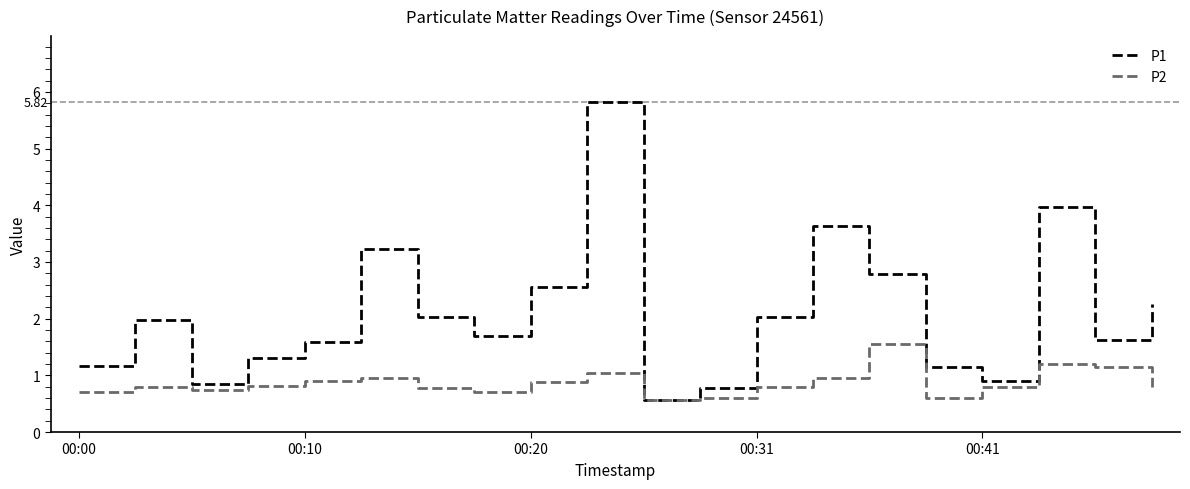

Which series has the largest total across all categories?

P1